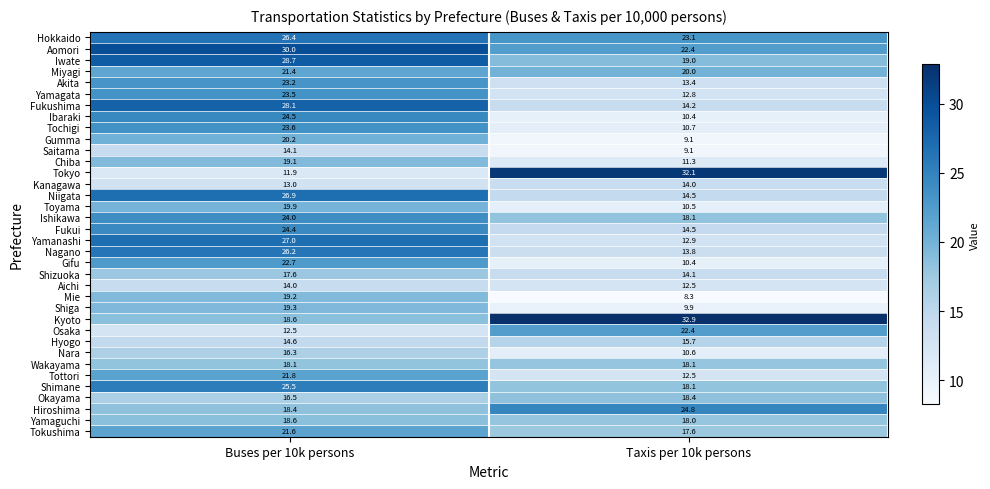

At which category is the sum across all series the highest?

Buses per 10k persons